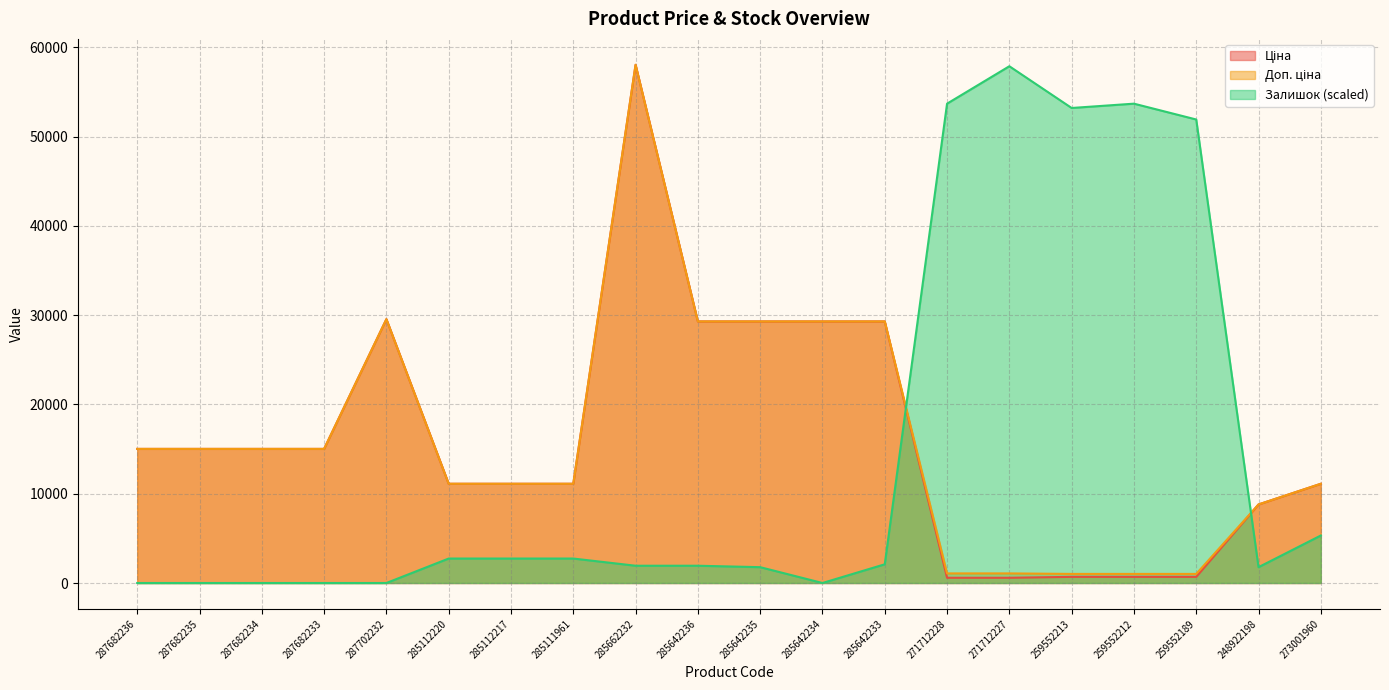

The Ціна series shows 19799.9 at 285642233. True or false?

False